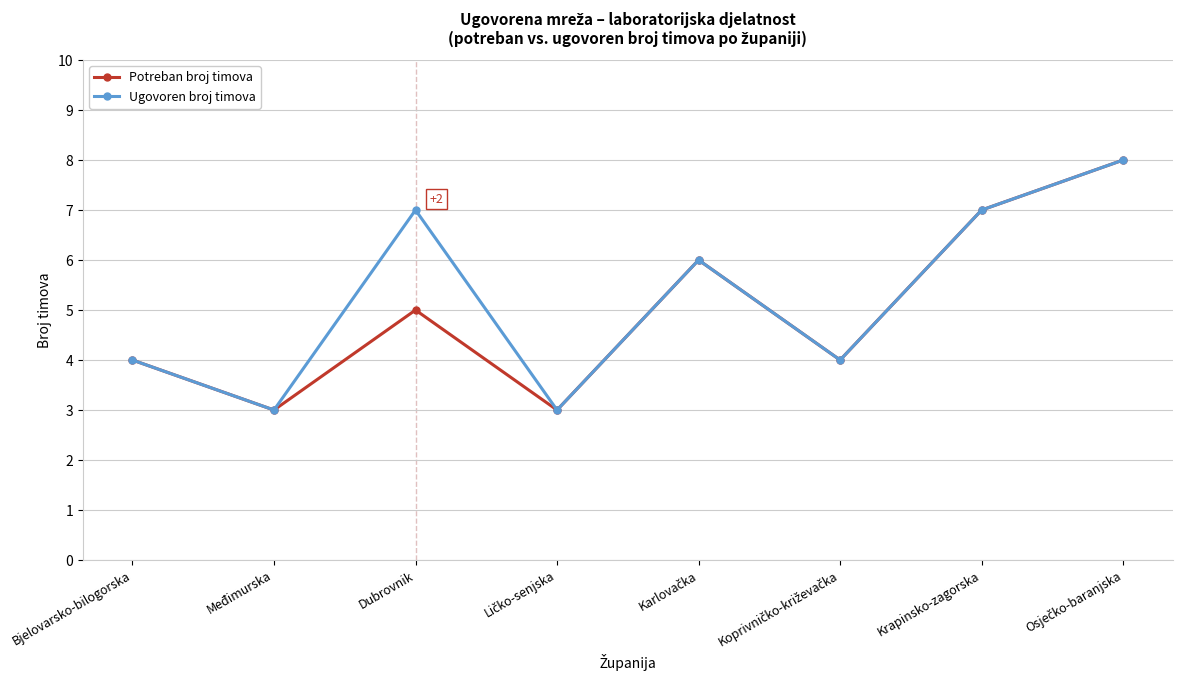

At Dubrovnik, list the series in order from largest to smallest.

Ugovoren broj timova, Potreban broj timova